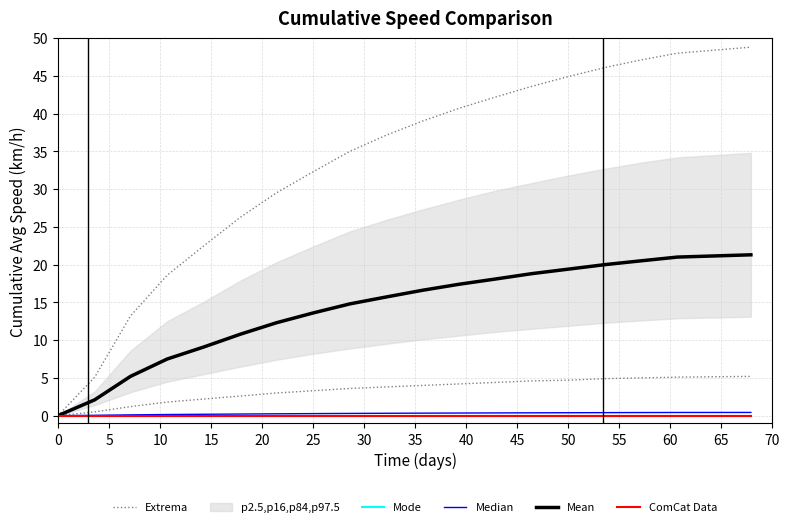

Rank the series at 20 from highest to lowest value.

Mean, Extrema, Median, Mode, ComCat Data